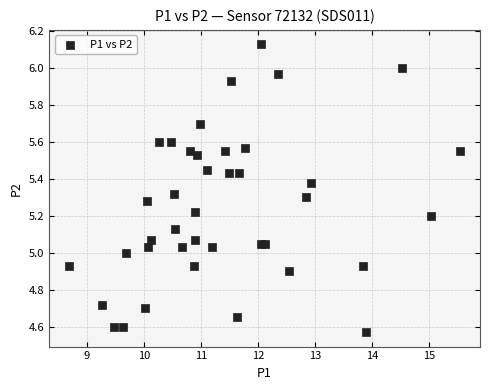

What is the range of X values (max minus min)?

6.9